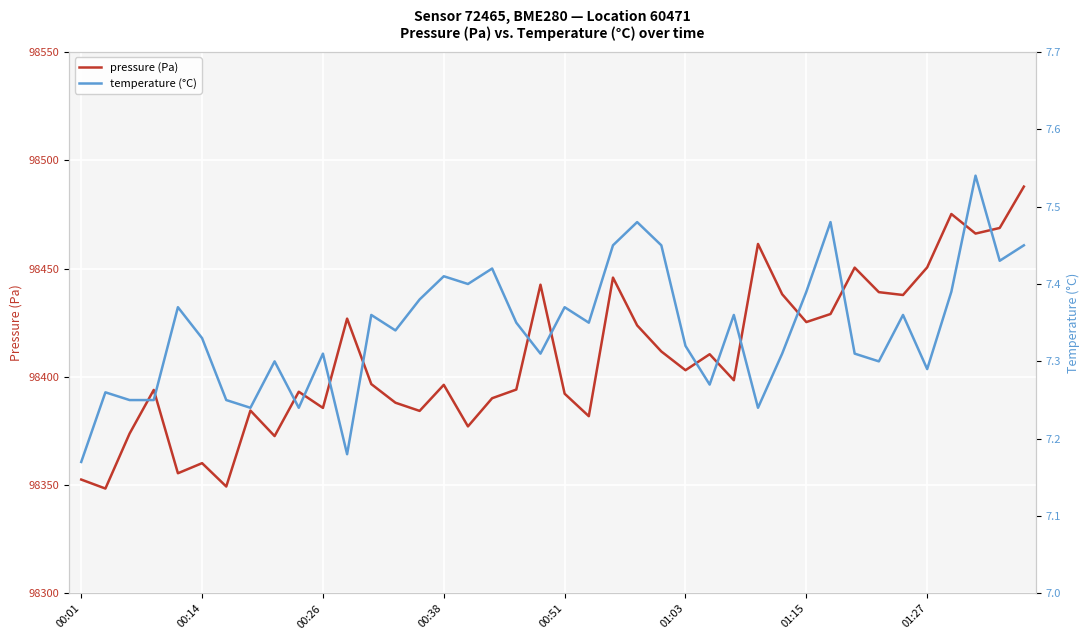

What is the average value of the pressure (Pa) series?

98409.1